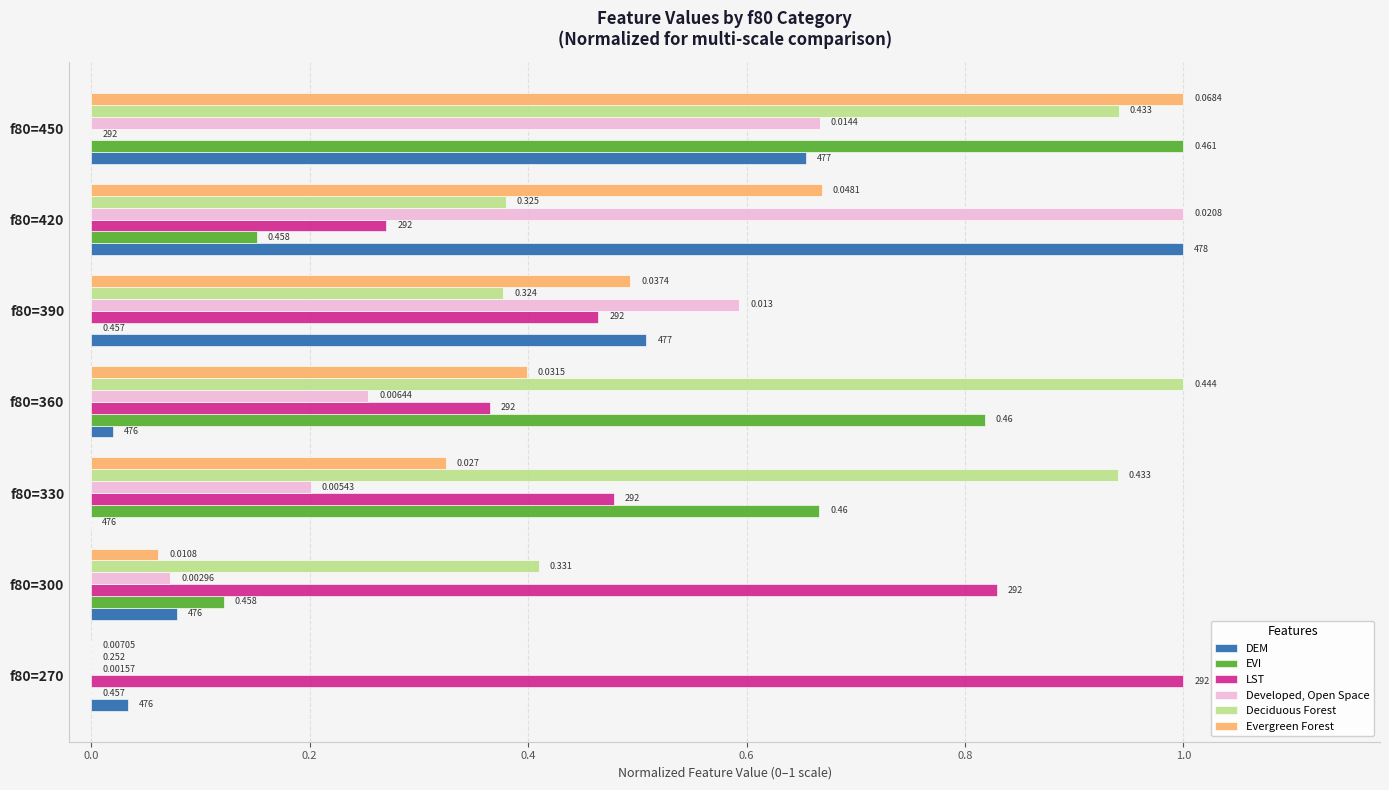

What is the maximum value shown in the chart?

1.0